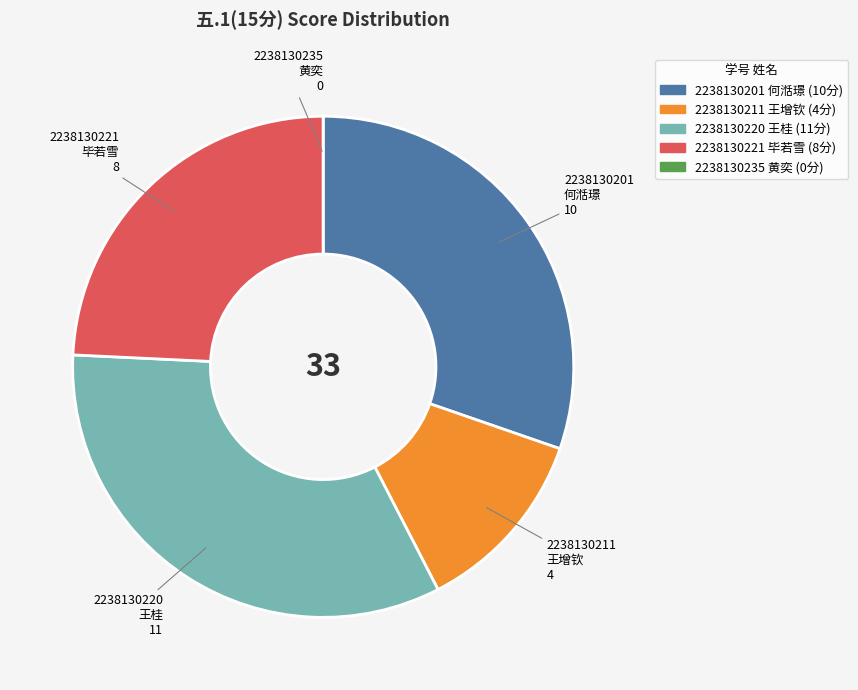

Is there any slice that represents more than half of the pie?

No